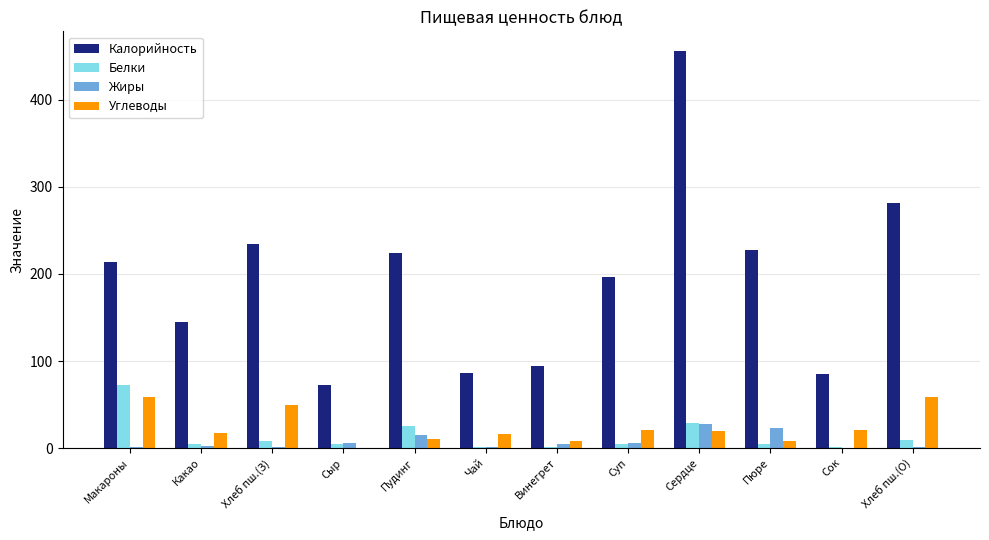

Are the bars horizontal?

No